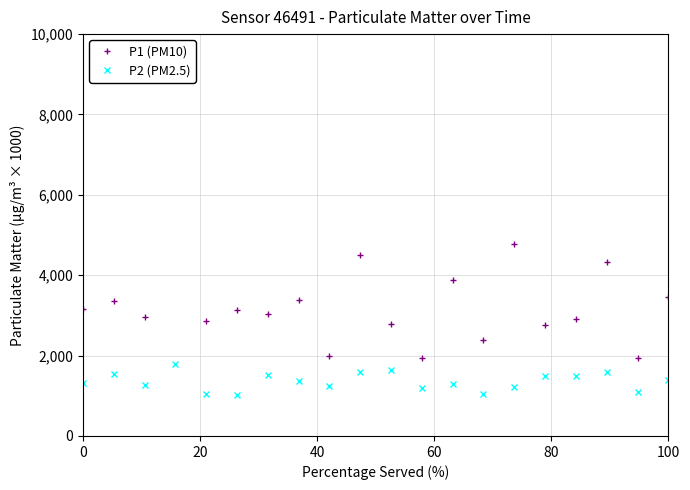

Does the chart display data point markers on the line(s)?

Yes